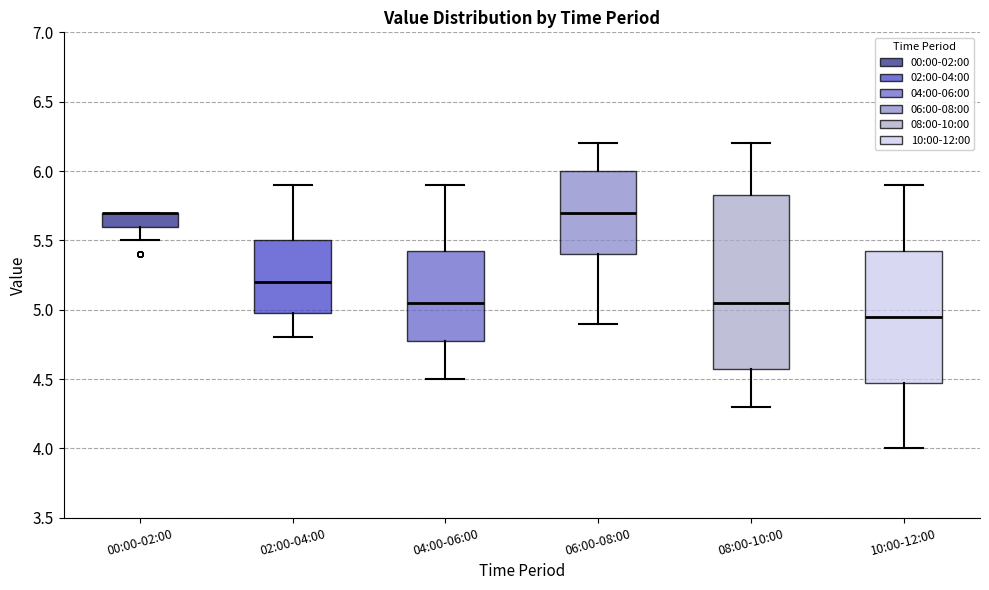

Reading left to right, read every box against the y-axis: the position of its median line, the range the box covers, and the ends of its whiskers. The values are not printed on the chart, so give them approximately, as read against the axis.

00:00-02:00: median 5.70 (drawn on the box's upper edge), box 5.60 to 5.70, whiskers 5.50 to 5.70
02:00-04:00: median 5.20, box 5.00 to 5.50, whiskers 4.80 to 5.90
04:00-06:00: median 5.05, box 4.80 to 5.45, whiskers 4.50 to 5.90
06:00-08:00: median 5.70, box 5.40 to 6.00, whiskers 4.90 to 6.20
08:00-10:00: median 5.05, box 4.60 to 5.85, whiskers 4.30 to 6.20
10:00-12:00: median 4.95, box 4.50 to 5.45, whiskers 4.00 to 5.90